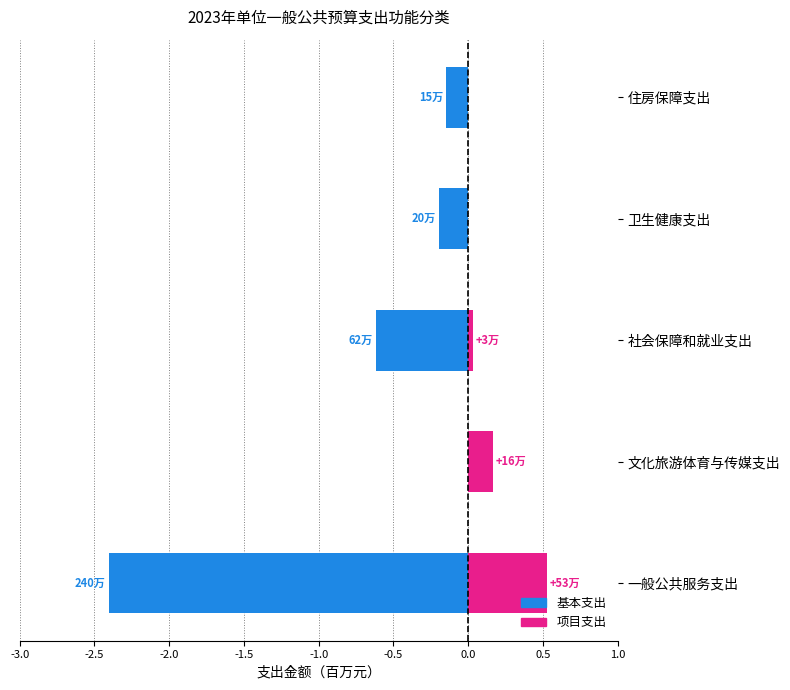

Between 社会保障和就业支出 and 卫生健康支出, which is larger?

卫生健康支出